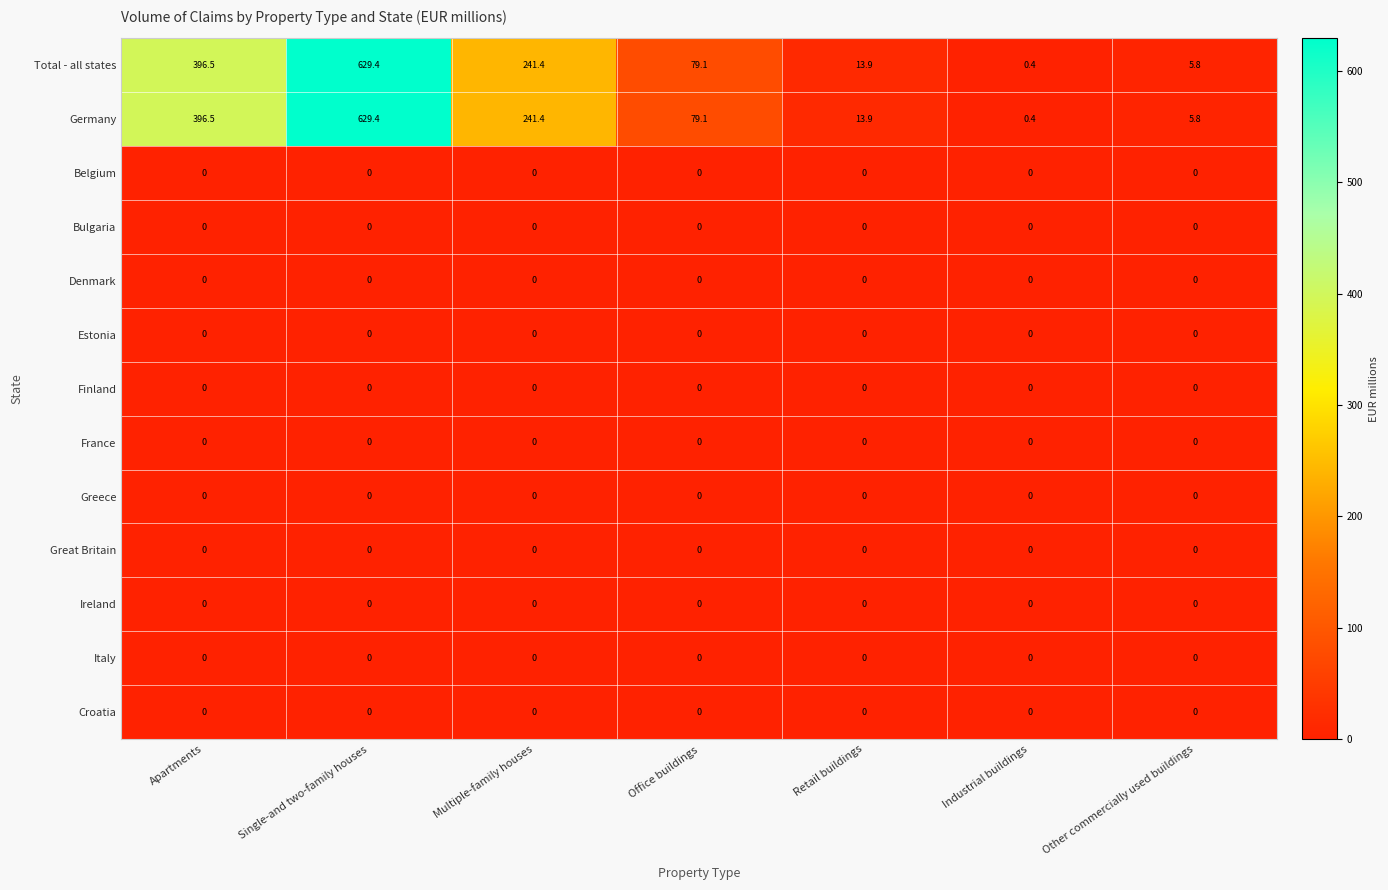

At how many categories does at least one series exceed 608?

1